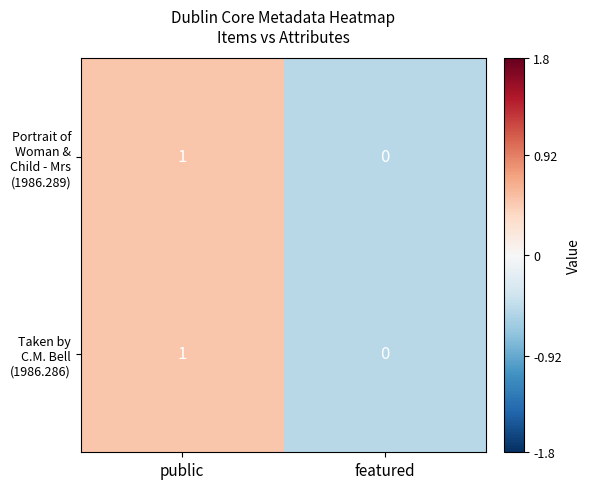

Rank the categories by Portrait of Woman & Child - Mrs (1986.289) value from lowest to highest.

featured, public